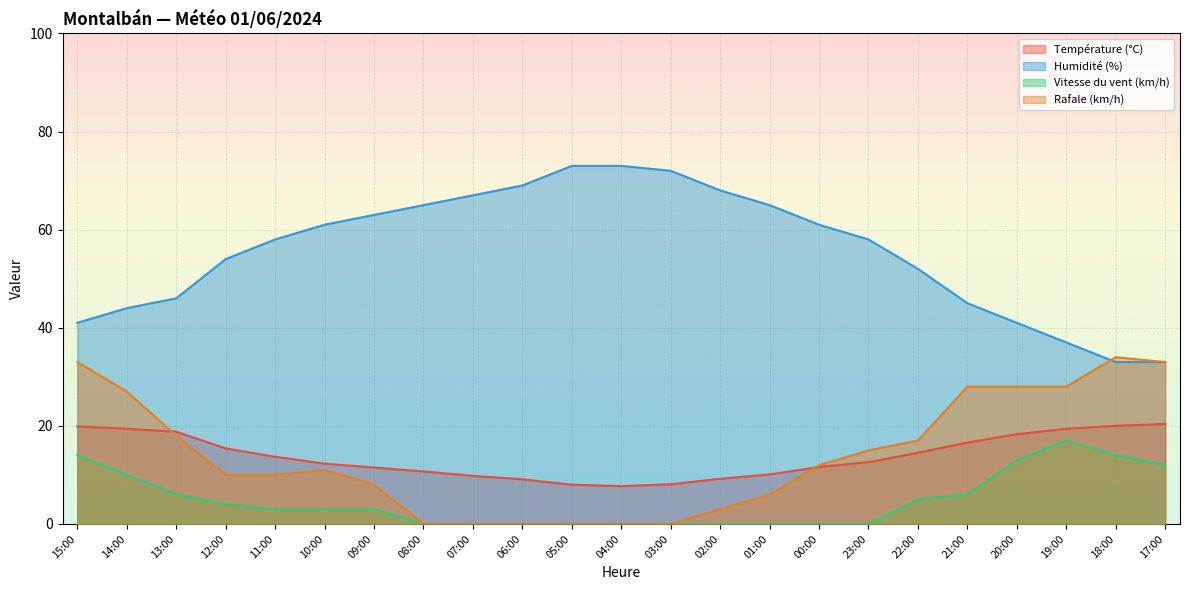

Reading left to right, transcribe all the data shown in this chart.

Température (°C): 15:00=19.9	14:00=19.4	13:00=18.8	12:00=15.4	11:00=13.7	10:00=12.3	09:00=11.5	08:00=10.7	07:00=9.8	06:00=9.1	05:00=8.0	04:00=7.7	03:00=8.1	02:00=9.2	01:00=10.1	00:00=11.6	23:00=12.6	22:00=14.5	21:00=16.6	20:00=18.3	19:00=19.4	18:00=20.0	17:00=20.4
Humidité (%): 15:00=41.0	14:00=44.0	13:00=46.0	12:00=54.0	11:00=58.0	10:00=61.0	09:00=63.0	08:00=65.0	07:00=67.0	06:00=69.0	05:00=73.0	04:00=73.0	03:00=72.0	02:00=68.0	01:00=65.0	00:00=61.0	23:00=58.0	22:00=52.0	21:00=45.0	20:00=41.0	19:00=37.0	18:00=33.0	17:00=33.0
Vitesse du vent (km/h): 15:00=14.0	14:00=10.0	13:00=6.0	12:00=4.0	11:00=3.0	10:00=3.0	09:00=3.0	08:00=0.0	07:00=0.0	06:00=0.0	05:00=0.0	04:00=0.0	03:00=0.0	02:00=0.0	01:00=0.0	00:00=0.0	23:00=0.0	22:00=5.0	21:00=6.0	20:00=13.0	19:00=17.0	18:00=14.0	17:00=12.0
Rafale (km/h): 15:00=33.0	14:00=27.0	13:00=18.0	12:00=10.0	11:00=10.0	10:00=11.0	09:00=8.0	08:00=0.0	07:00=0.0	06:00=0.0	05:00=0.0	04:00=0.0	03:00=0.0	02:00=3.0	01:00=6.0	00:00=12.0	23:00=15.0	22:00=17.0	21:00=28.0	20:00=28.0	19:00=28.0	18:00=34.0	17:00=33.0